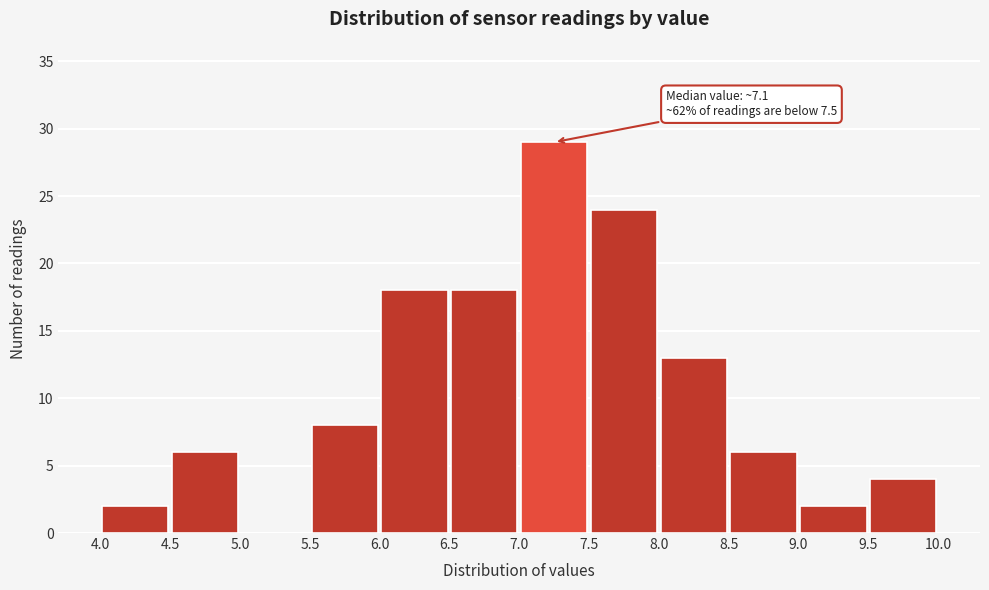

Which range on the x-axis has the tallest bar?

7.0 to 7.5